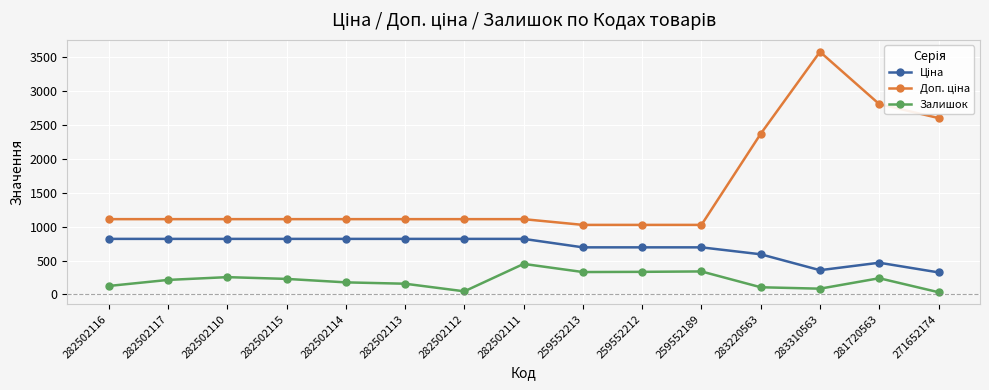

What is the difference between the maximum and minimum values in the Залишок series?

417.0